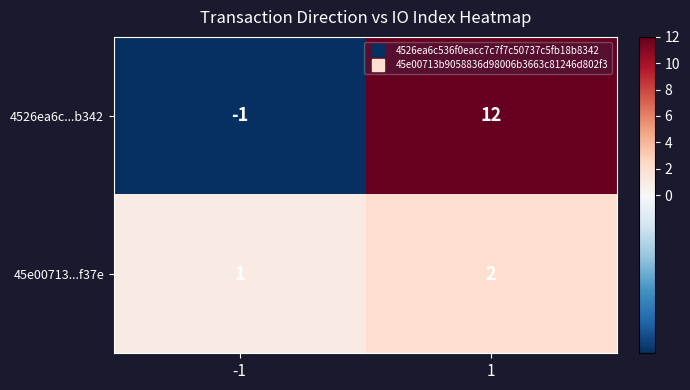

Reading left to right, list all the values displayed in this chart.

4526ea6c...b342: -1	12
45e00713...f37e: 1	2